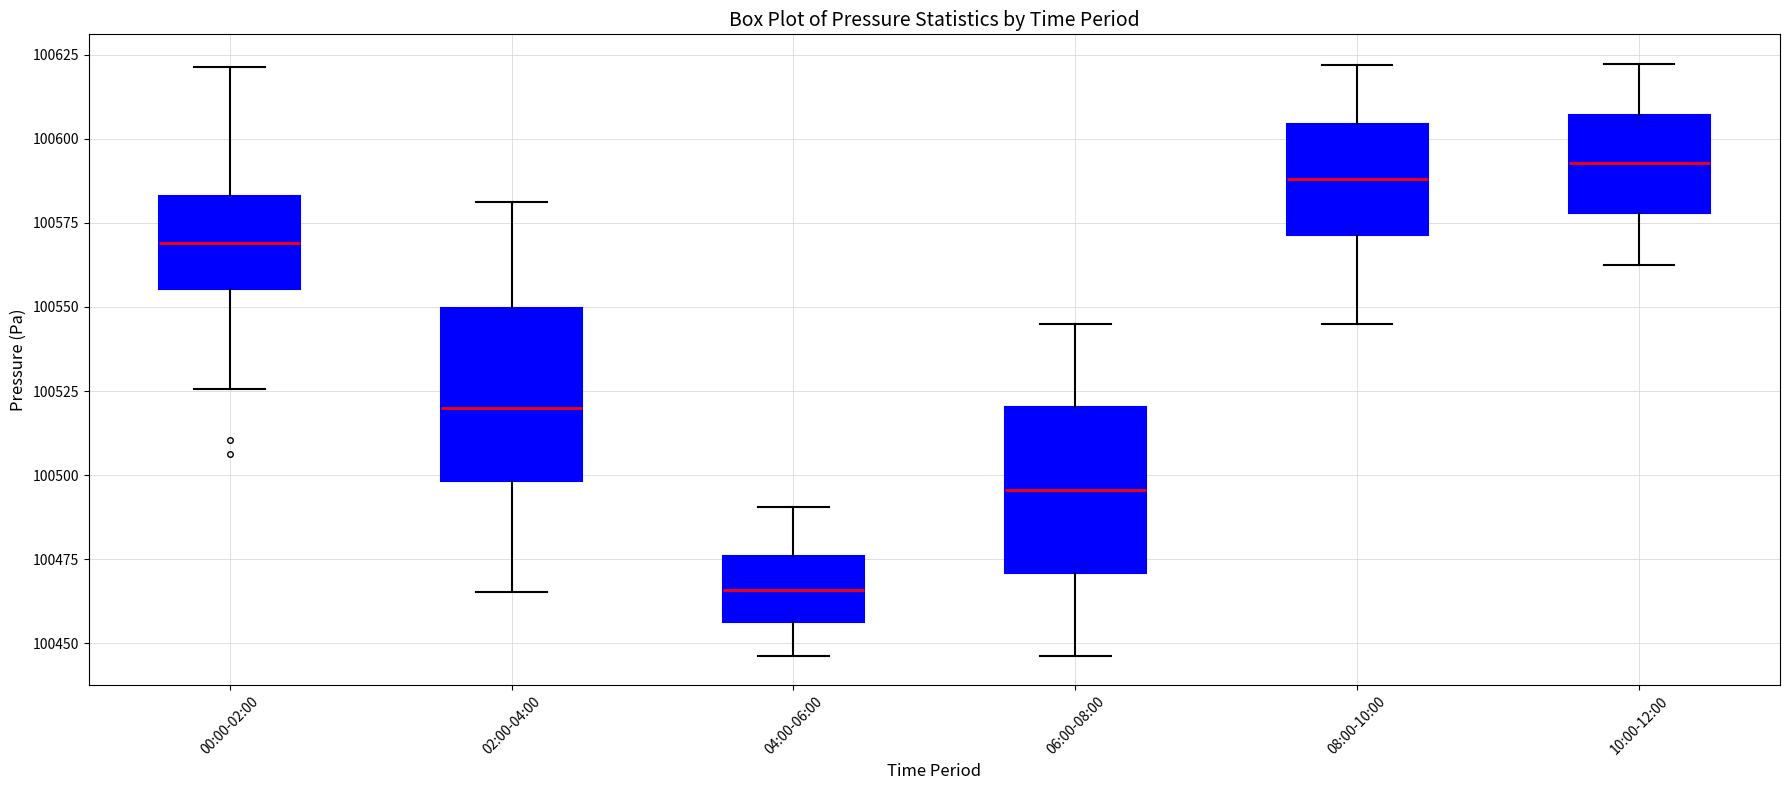

Reading left to right, read every box against the y-axis: the position of its median line, the range the box covers, and the ends of its whiskers. The values are not printed on the chart, so give them approximately, as read against the axis.

00:00-02:00: median 100570, box 100555 to 100585, whiskers 100525 to 100620
02:00-04:00: median 100520, box 100500 to 100550, whiskers 100465 to 100580
04:00-06:00: median 100465, box 100455 to 100475, whiskers 100445 to 100490
06:00-08:00: median 100495, box 100470 to 100520, whiskers 100445 to 100545
08:00-10:00: median 100590, box 100570 to 100605, whiskers 100545 to 100620
10:00-12:00: median 100595, box 100580 to 100605, whiskers 100560 to 100620